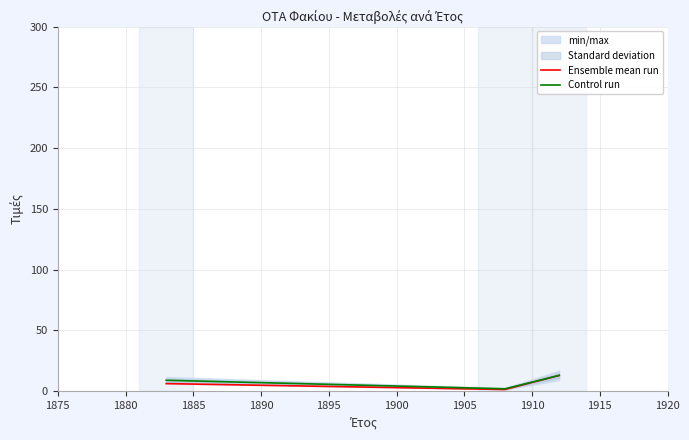

What are all the series names shown in the legend?

Ensemble mean run, Control run